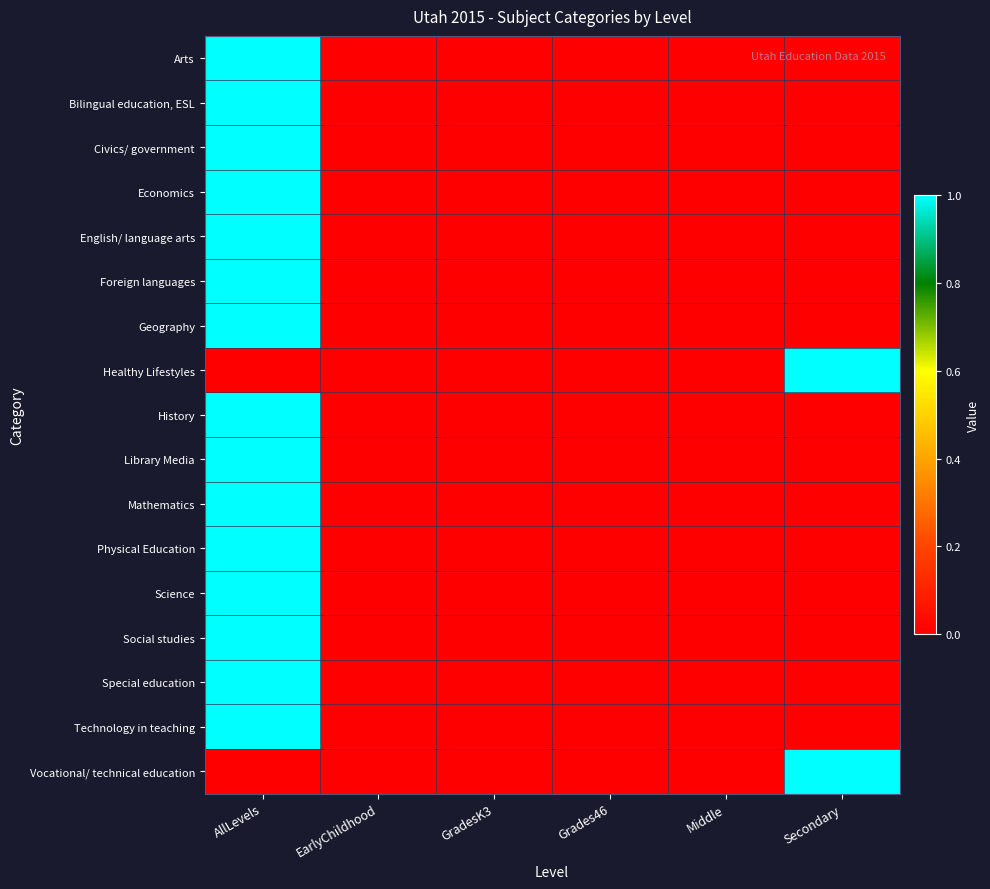

Reading right to left, extract all data points from this chart.

Arts: Secondary=0	Middle=0	Grades46=0	GradesK3=0	EarlyChildhood=0	AllLevels=1
Bilingual education, ESL: Secondary=0	Middle=0	Grades46=0	GradesK3=0	EarlyChildhood=0	AllLevels=1
Civics/ government: Secondary=0	Middle=0	Grades46=0	GradesK3=0	EarlyChildhood=0	AllLevels=1
Economics: Secondary=0	Middle=0	Grades46=0	GradesK3=0	EarlyChildhood=0	AllLevels=1
English/ language arts: Secondary=0	Middle=0	Grades46=0	GradesK3=0	EarlyChildhood=0	AllLevels=1
Foreign languages: Secondary=0	Middle=0	Grades46=0	GradesK3=0	EarlyChildhood=0	AllLevels=1
Geography: Secondary=0	Middle=0	Grades46=0	GradesK3=0	EarlyChildhood=0	AllLevels=1
Healthy Lifestyles: Secondary=1	Middle=0	Grades46=0	GradesK3=0	EarlyChildhood=0	AllLevels=0
History: Secondary=0	Middle=0	Grades46=0	GradesK3=0	EarlyChildhood=0	AllLevels=1
Library Media: Secondary=0	Middle=0	Grades46=0	GradesK3=0	EarlyChildhood=0	AllLevels=1
Mathematics: Secondary=0	Middle=0	Grades46=0	GradesK3=0	EarlyChildhood=0	AllLevels=1
Physical Education: Secondary=0	Middle=0	Grades46=0	GradesK3=0	EarlyChildhood=0	AllLevels=1
Science: Secondary=0	Middle=0	Grades46=0	GradesK3=0	EarlyChildhood=0	AllLevels=1
Social studies: Secondary=0	Middle=0	Grades46=0	GradesK3=0	EarlyChildhood=0	AllLevels=1
Special education: Secondary=0	Middle=0	Grades46=0	GradesK3=0	EarlyChildhood=0	AllLevels=1
Technology in teaching: Secondary=0	Middle=0	Grades46=0	GradesK3=0	EarlyChildhood=0	AllLevels=1
Vocational/ technical education: Secondary=1	Middle=0	Grades46=0	GradesK3=0	EarlyChildhood=0	AllLevels=0